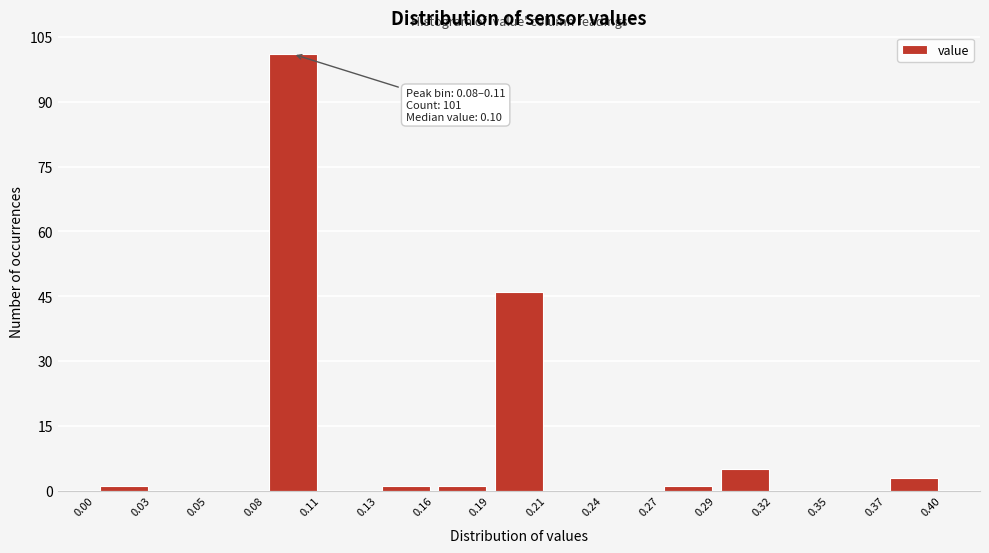

Which range on the x-axis has the tallest bar?

0.08 to 0.11